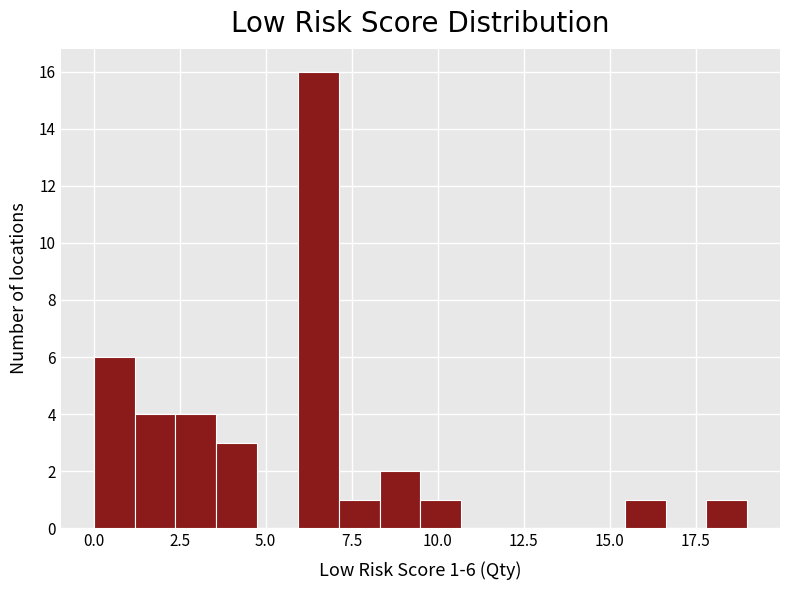

Read against the x-axis, roughly where is the centre of the tallest bar?

6.5